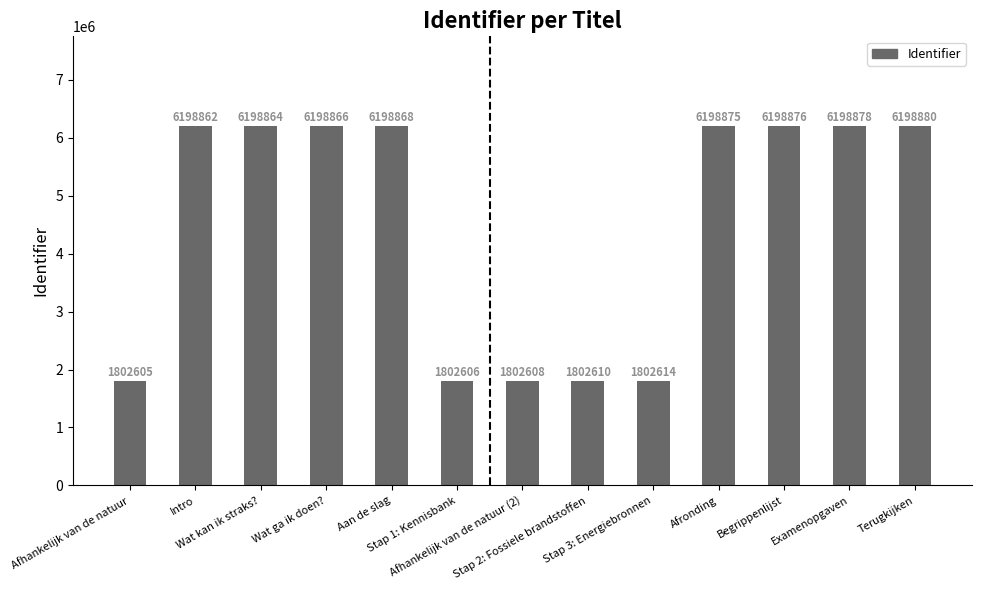

What position from the left is Stap 1: Kennisbank?

6